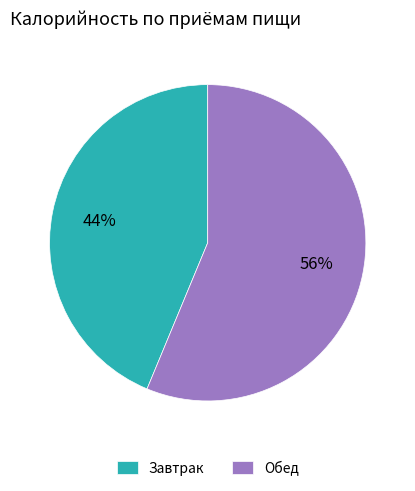

To the nearest percent, what is the average slice percentage?

50%